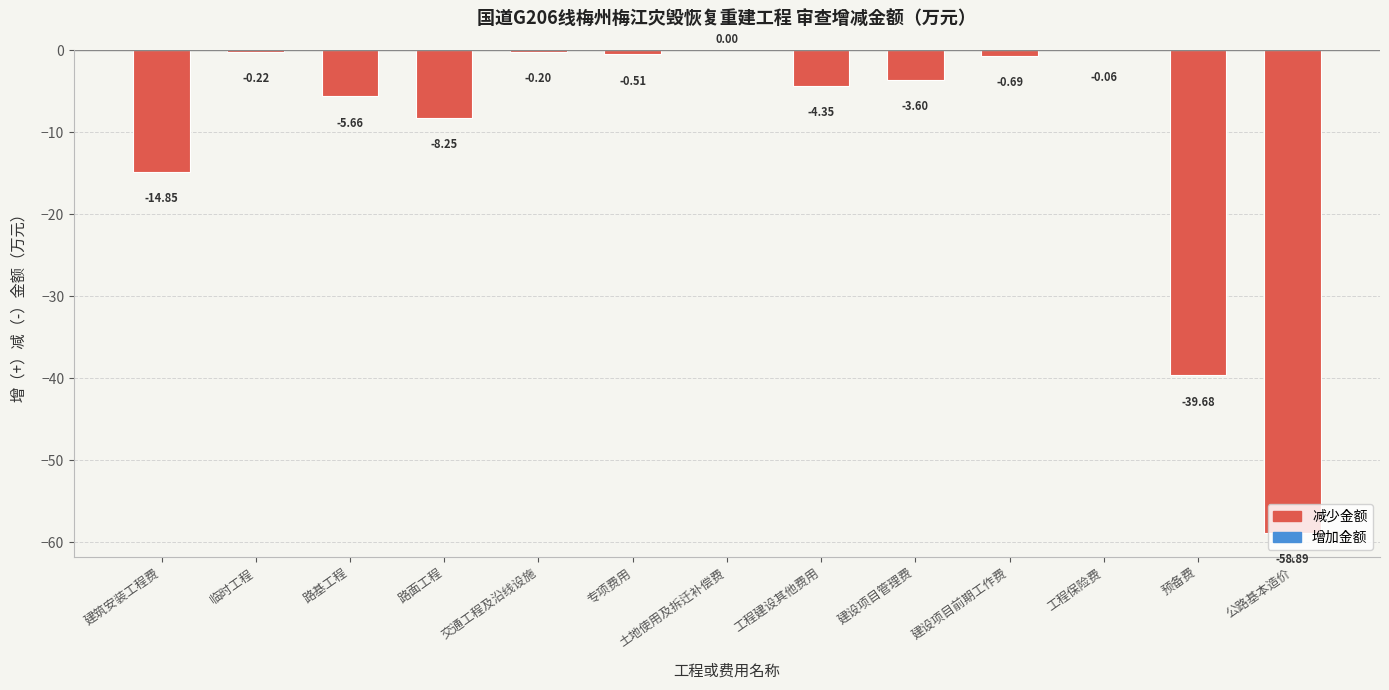

At which label is the value closest to -29?

预备费